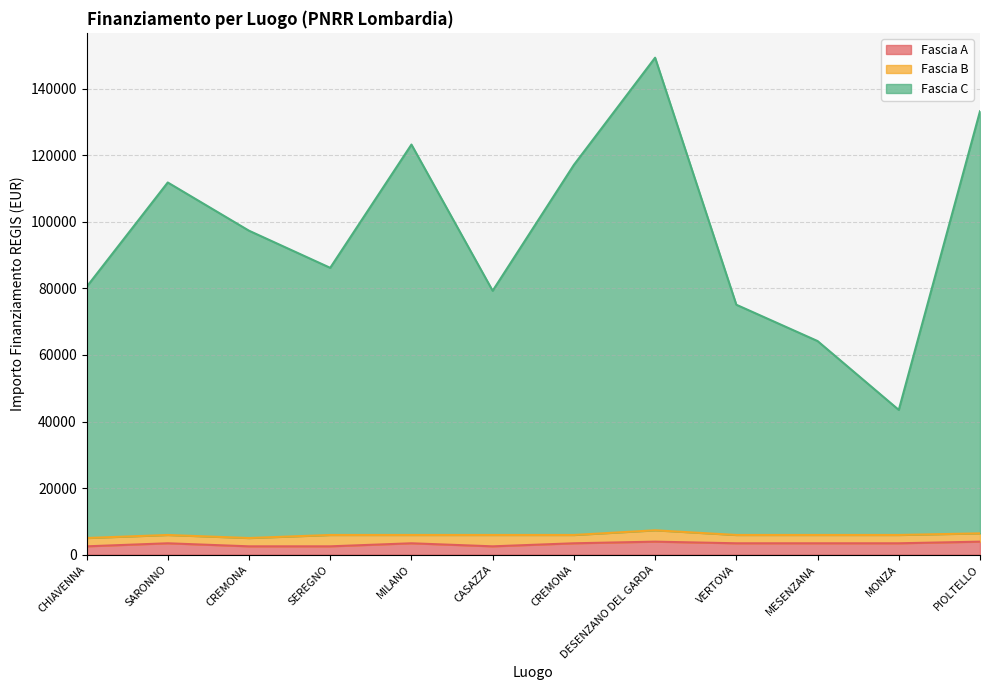

Rank the categories by Fascia A value from highest to lowest.

DESENZANO DEL GARDA, PIOLTELLO, SARONNO, MILANO, CREMONA, VERTOVA, MESENZANA, MONZA, CHIAVENNA, CREMONA, SEREGNO, CASAZZA